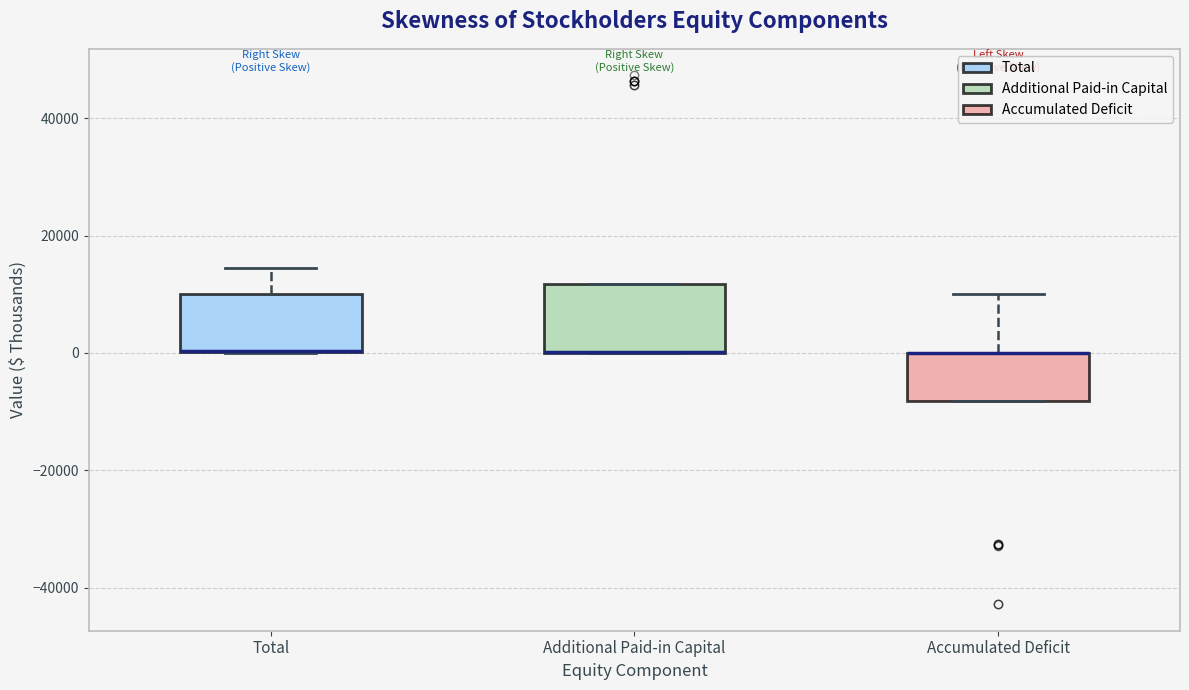

Where does the upper whisker of the box for Accumulated Deficit end on the y-axis? The values are not printed on the chart, so give them approximately, as read against the axis.

10000